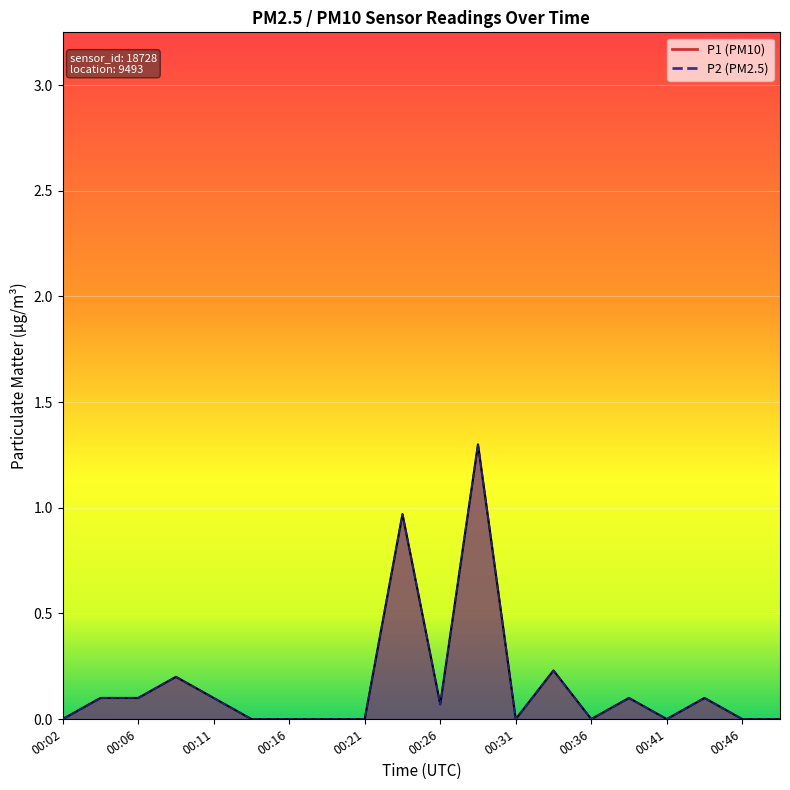

Reading left to right, what are all the values shown in this chart?

P1: 0.0	0.1	0.1	0.2	0.1	0.0	0.0	0.0	0.0	1.0	0.1	1.3	0.0	0.2	0.0	0.1	0.0	0.1	0.0	0.0
P2: 0.0	0.1	0.1	0.2	0.1	0.0	0.0	0.0	0.0	1.0	0.1	1.3	0.0	0.2	0.0	0.1	0.0	0.1	0.0	0.0